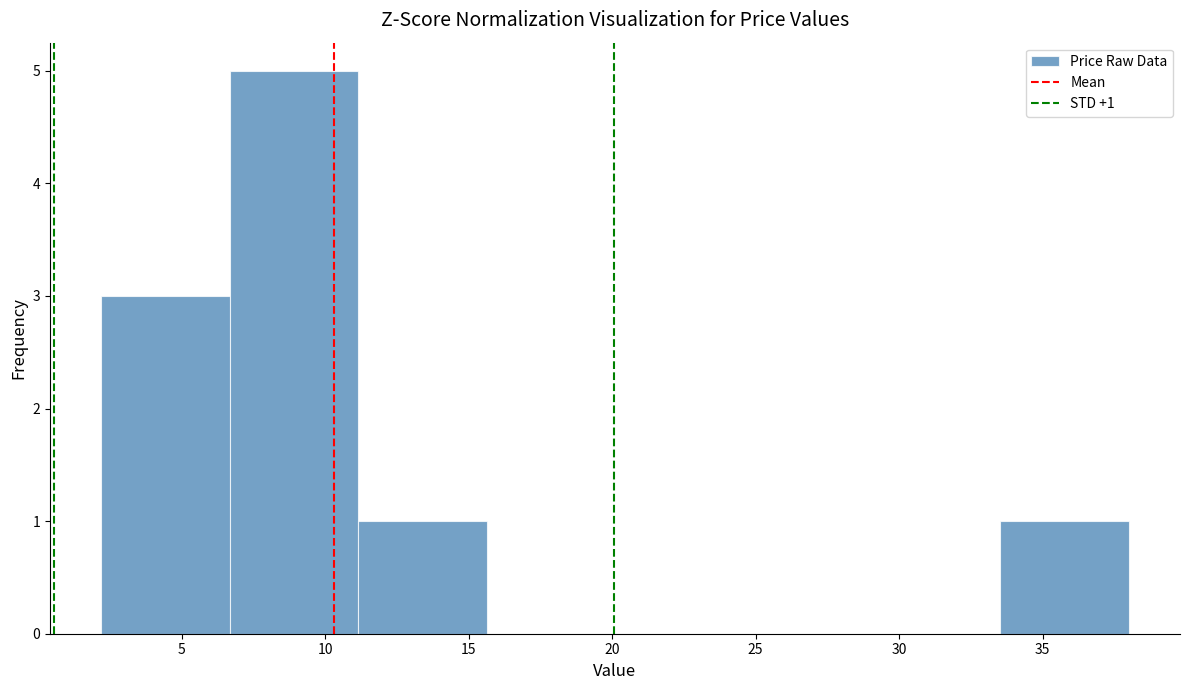

Which range on the x-axis has the tallest bar?

6.5 to 11.0